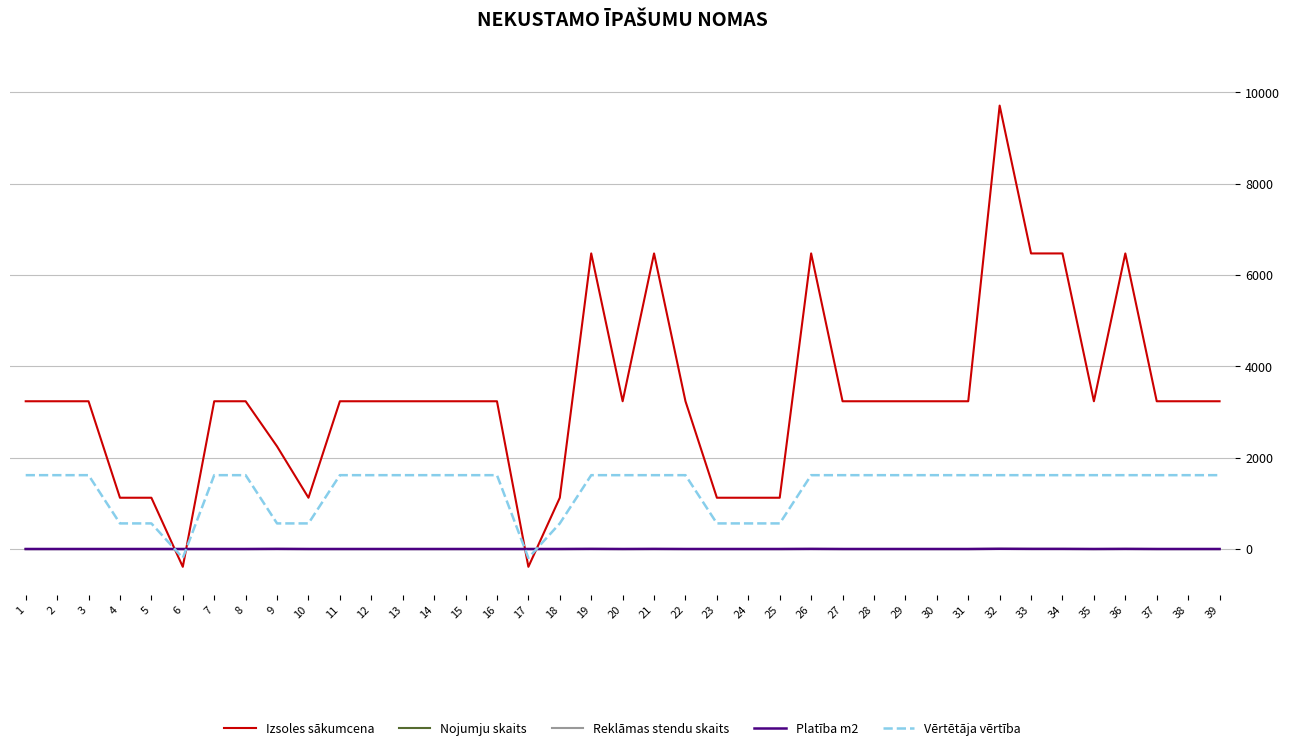

How many distinct data groups are displayed?

5